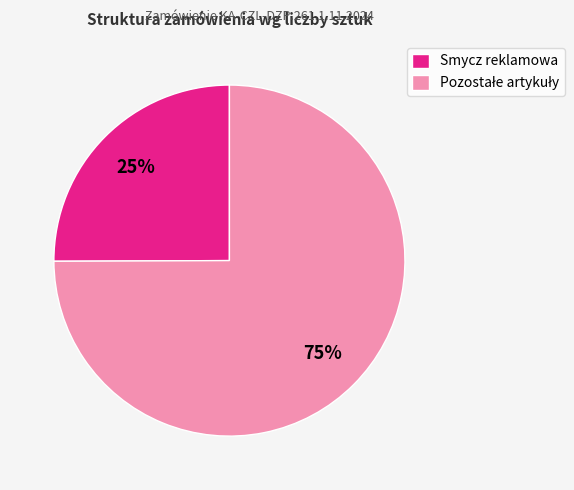

Which slice is the smallest?

Smycz reklamowa